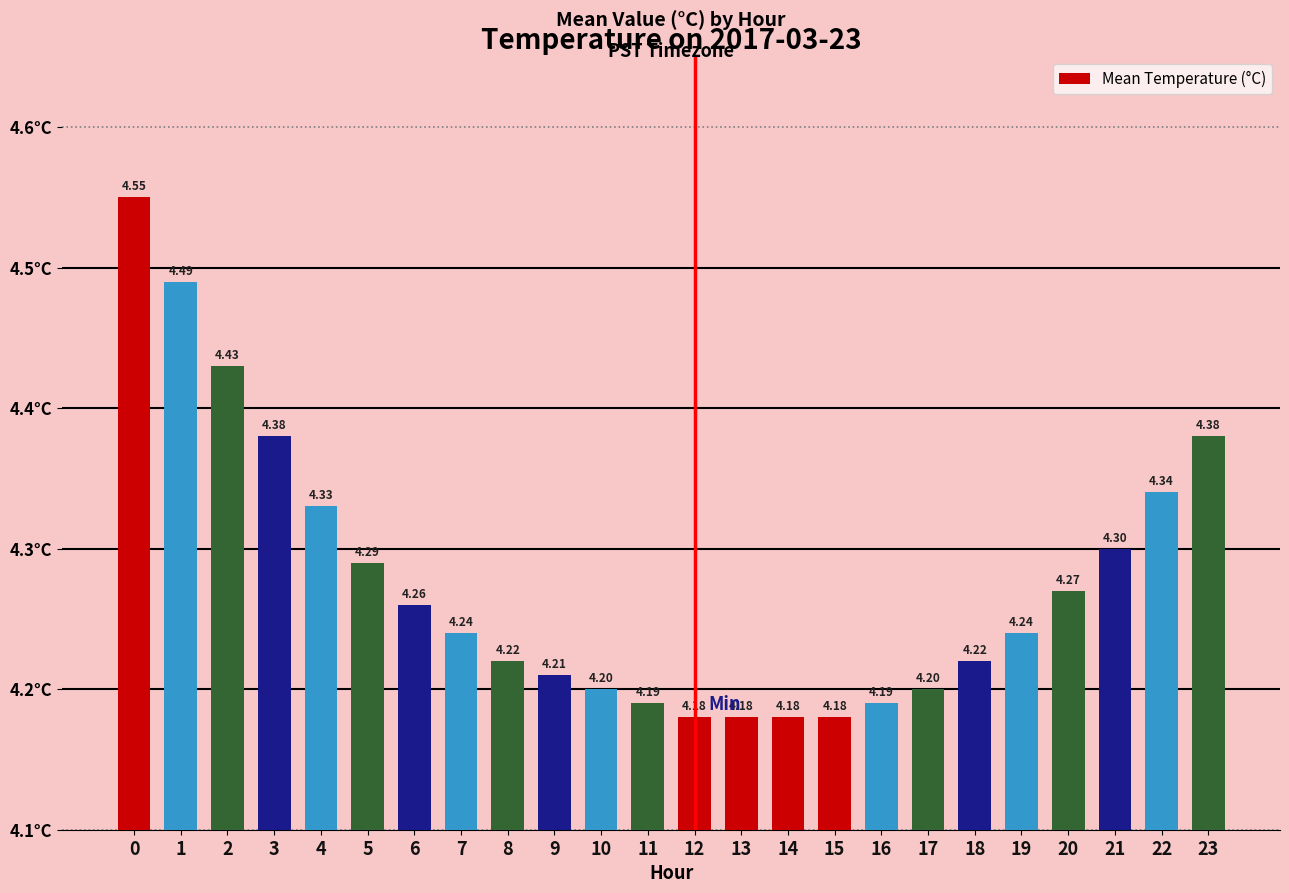

The chart shows a value of 6.8 at 4. True or false?

False